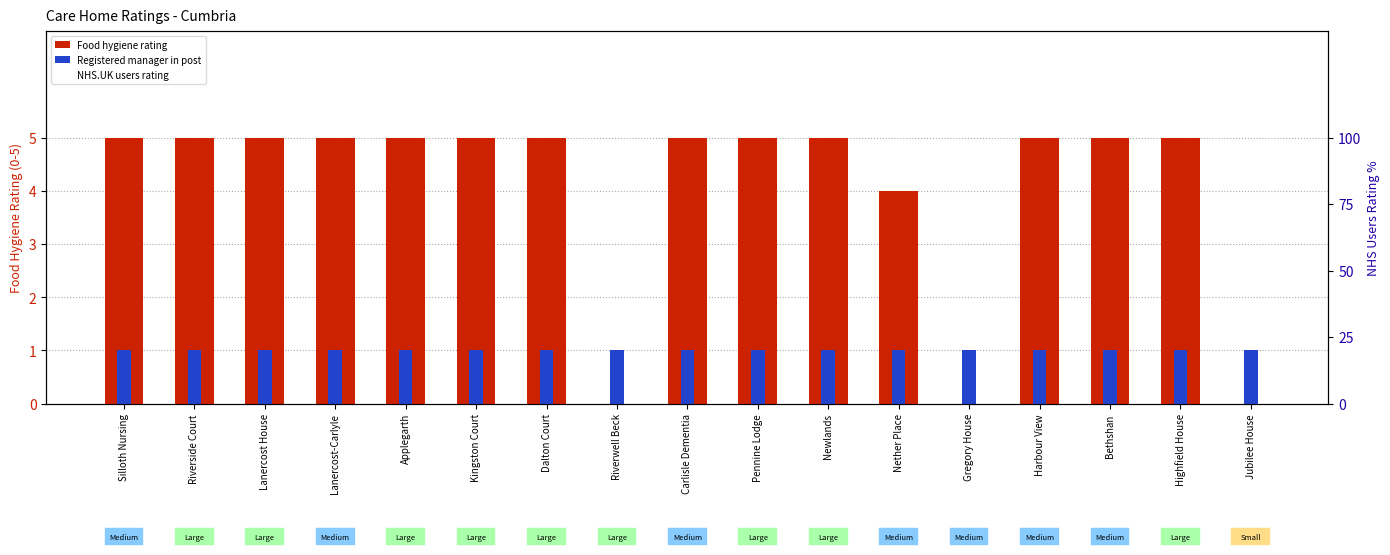

What is the difference between the highest and lowest values at Gregory House?

1